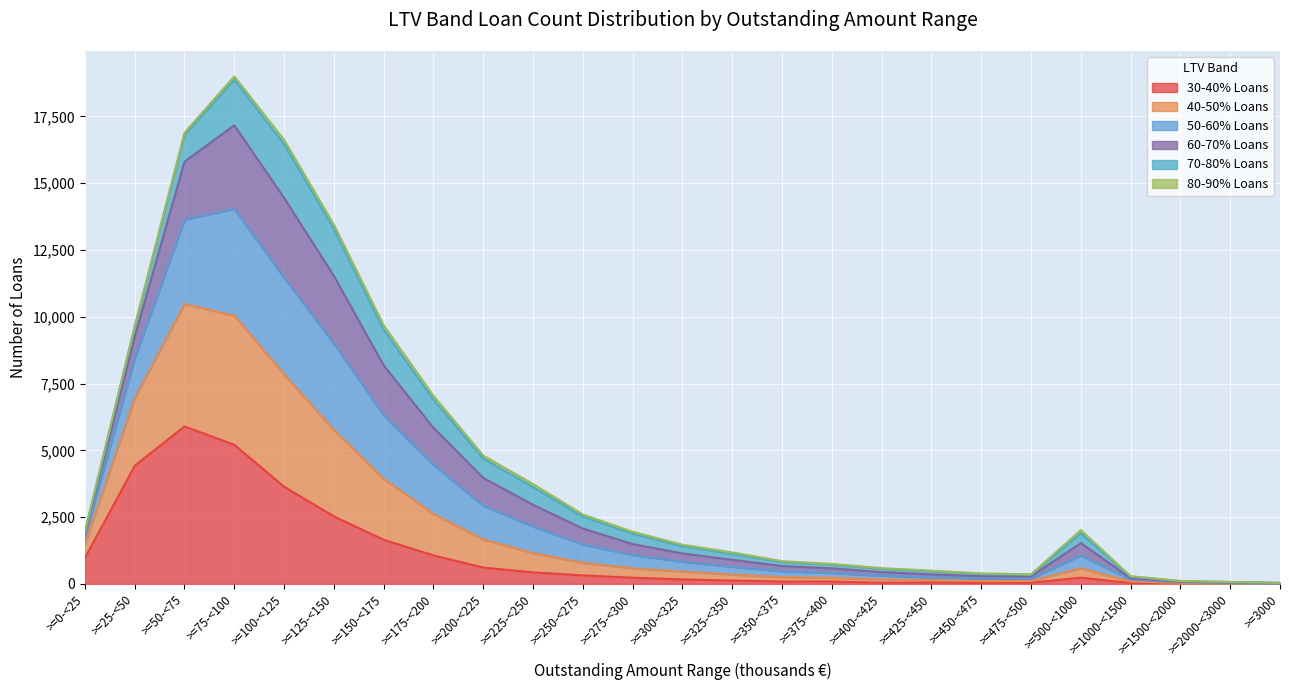

Is it true that 30-40% Loans equals 17 at >=1500-<2000?

True